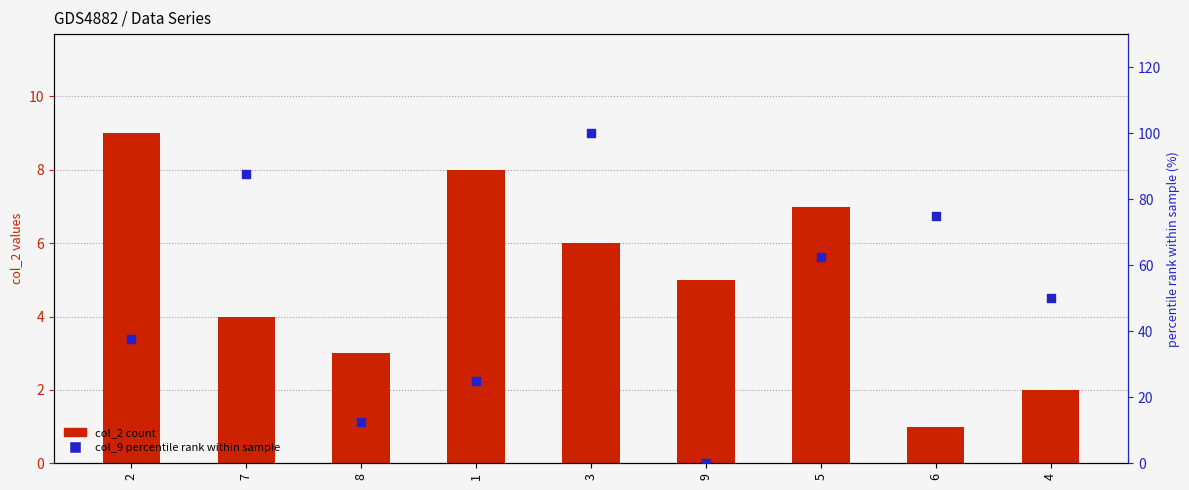

What is the total value across all series at 8?

15.5